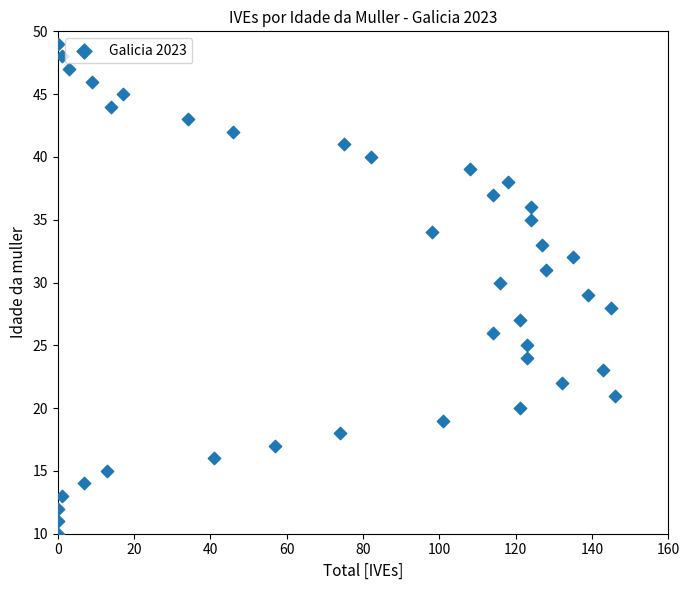

What is the range of X values (max minus min)?

146